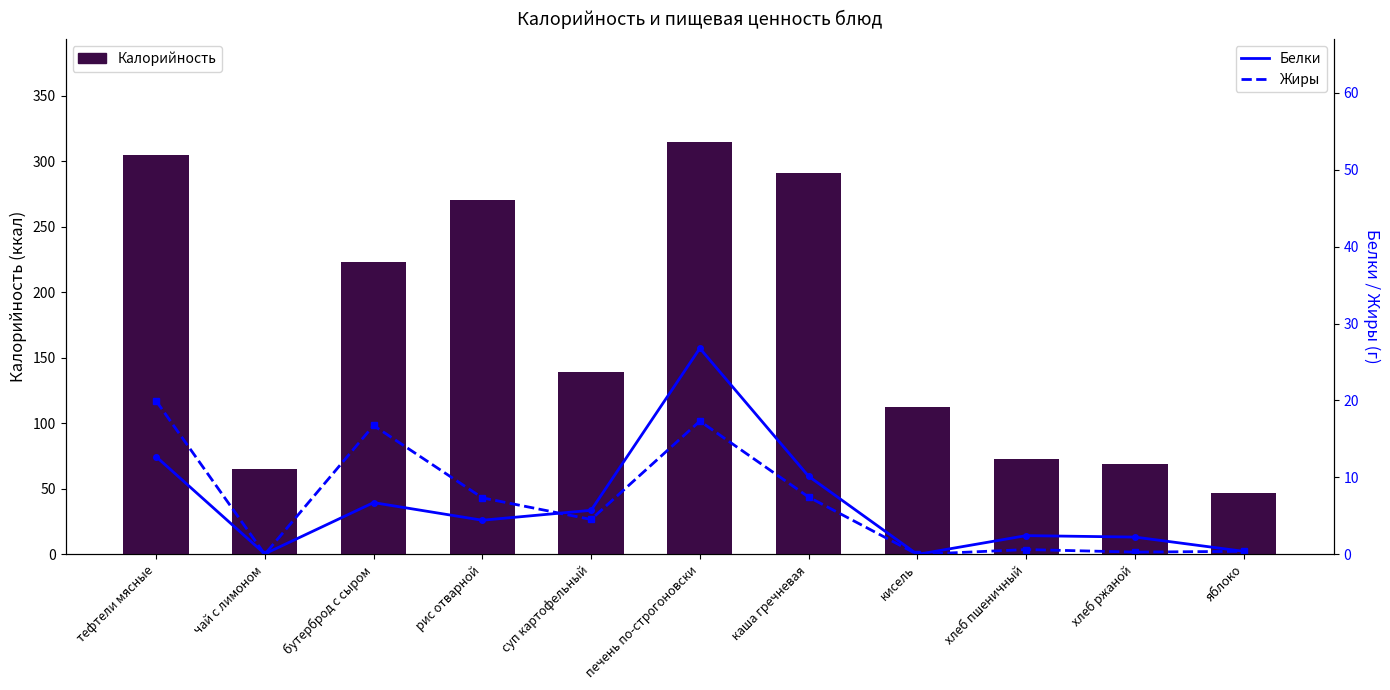

True or false: Калорийность has a value of 295.4 at бутерброд с сыром.

False